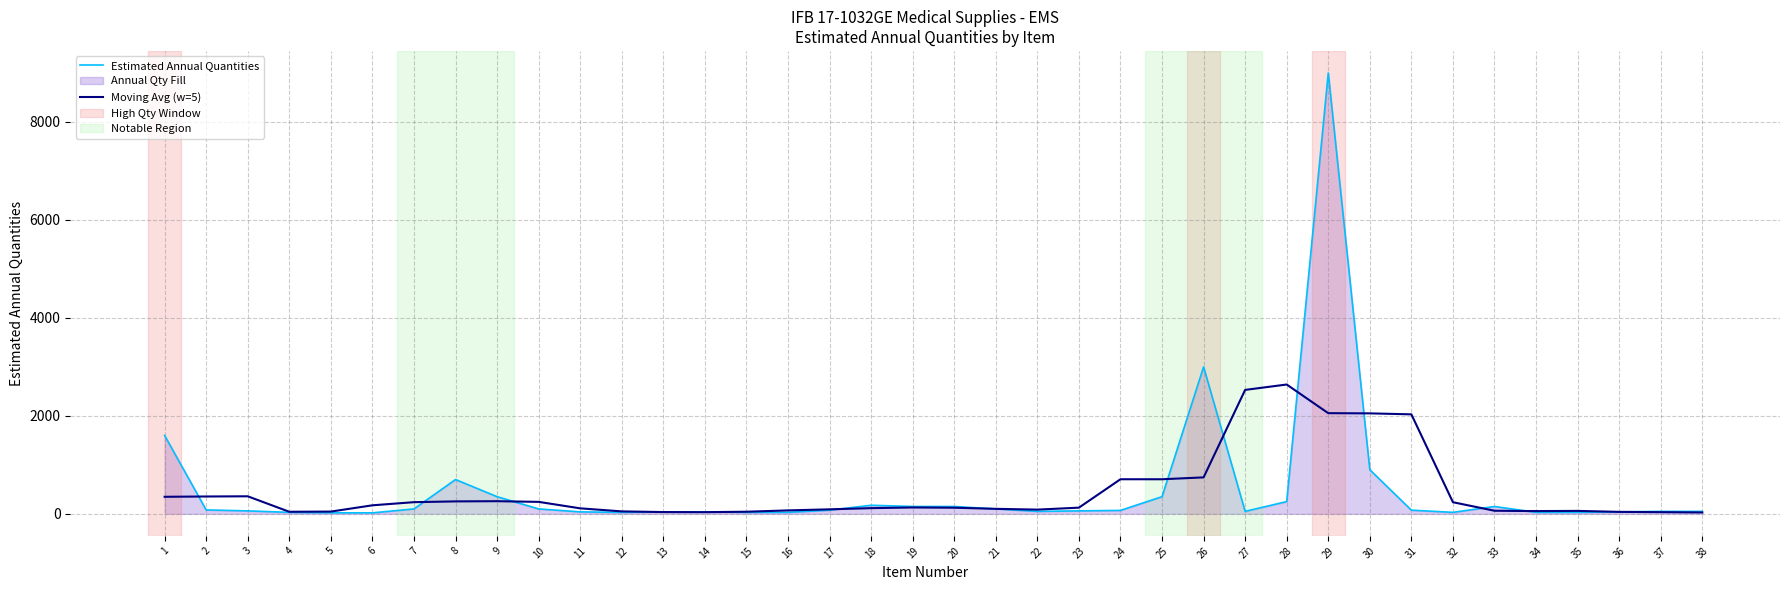

The value of Estimated Annual Quantities at 29 is 12991. True or false?

False